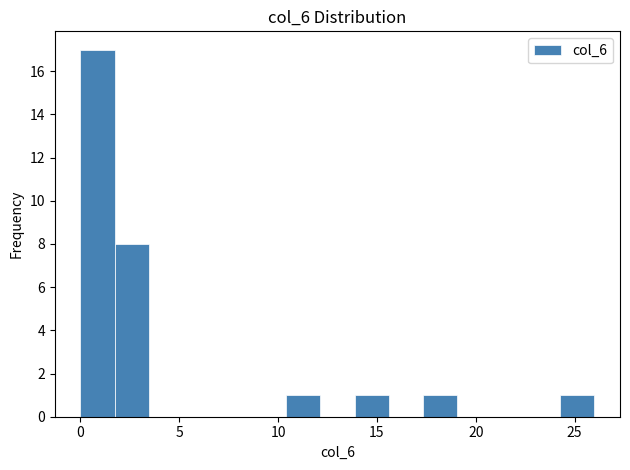

Read against the x-axis, roughly where is the centre of the tallest bar?

1.0